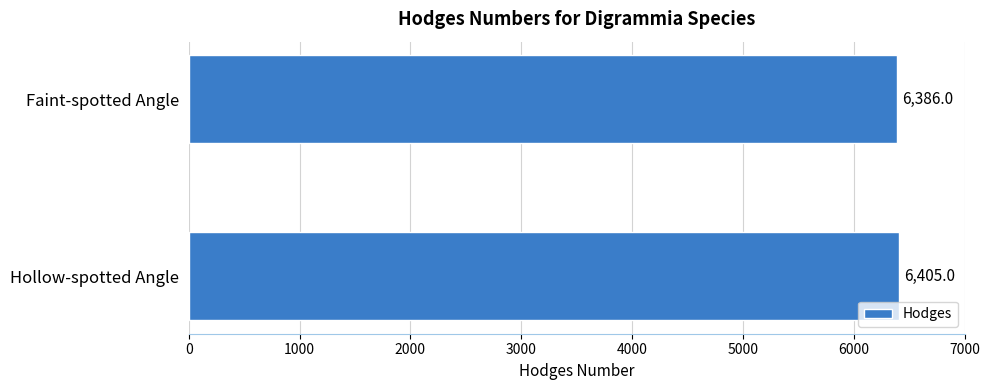

The value at Faint-spotted Angle is 6386. True or false?

True